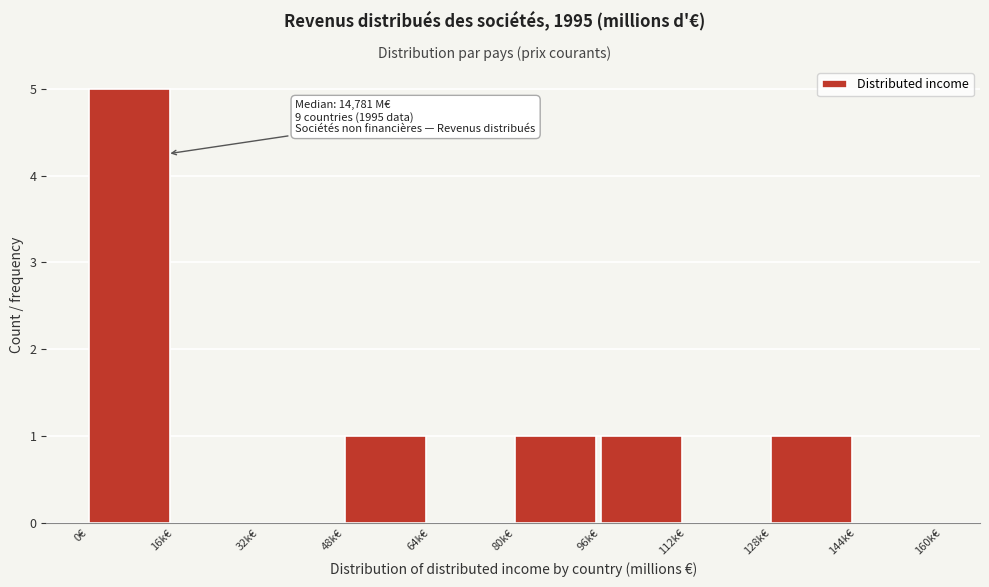

Reading left to right, extract all data points from this chart.

0€=5	16k€=0	32k€=0	48k€=1	64k€=0	80k€=1	96k€=1	112k€=0	128k€=1	144k€=0